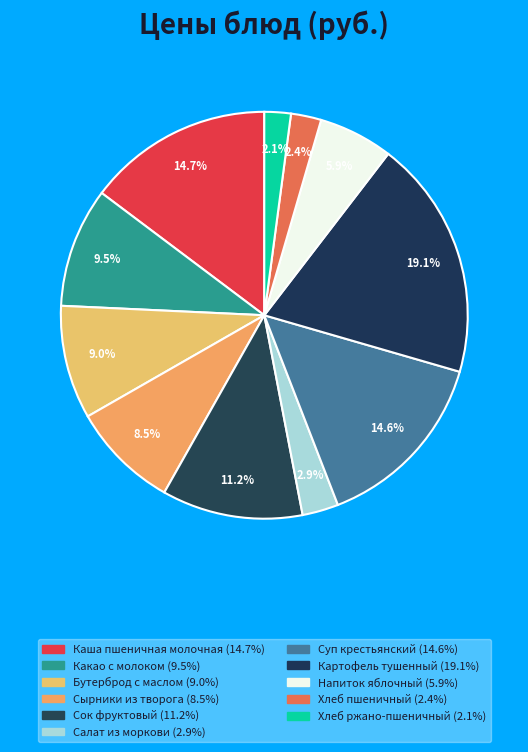

To the nearest percent, what is the difference between the largest and smallest slice percentages?

17%